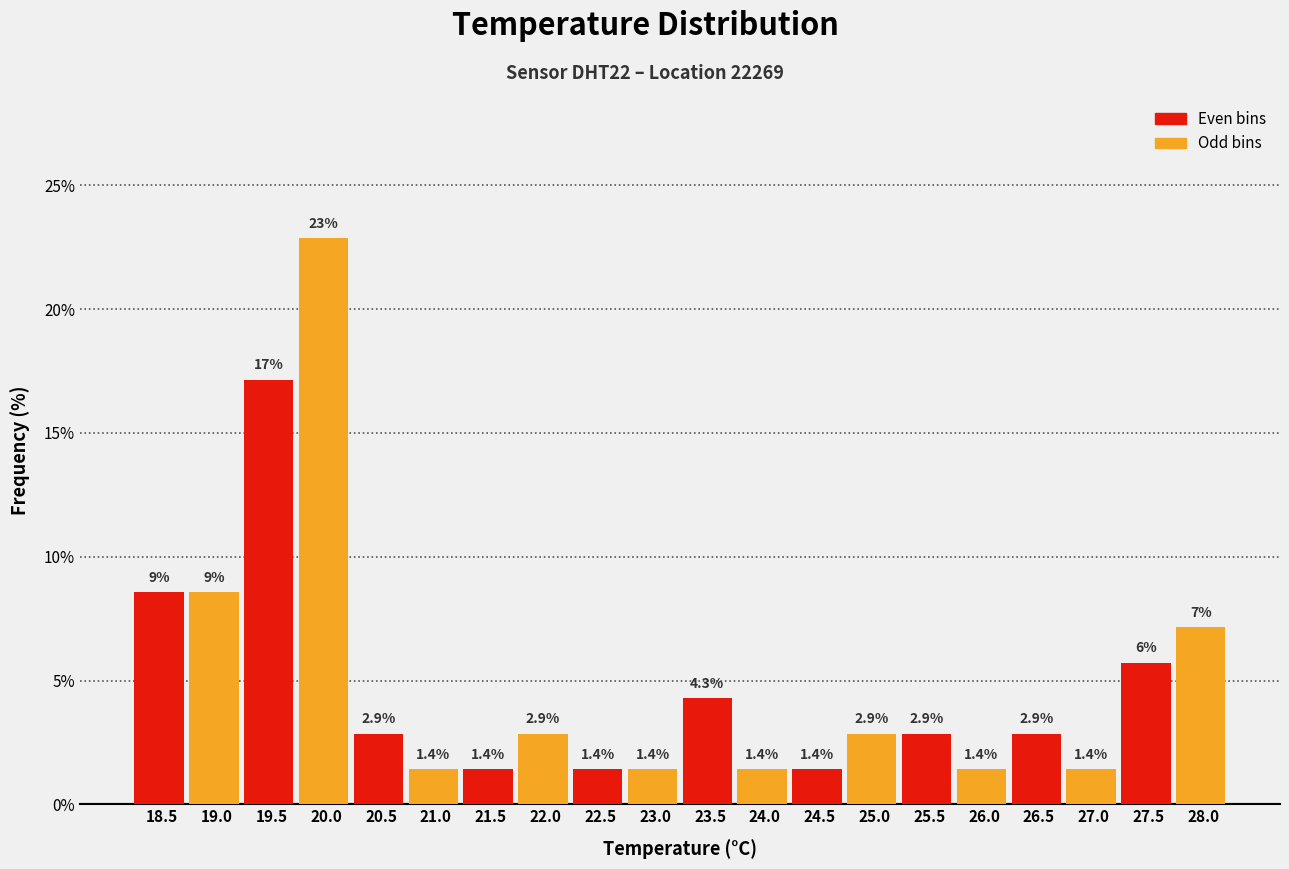

What is the ratio of the value at 21.0 to the value at 24.0?

1.0